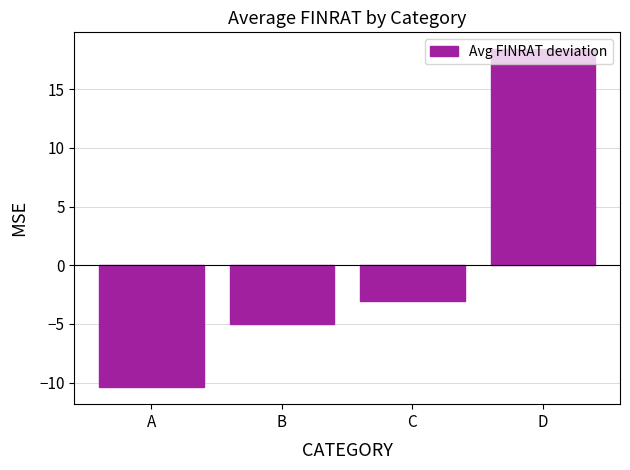

What is the sum of the values at C and D?

15.4